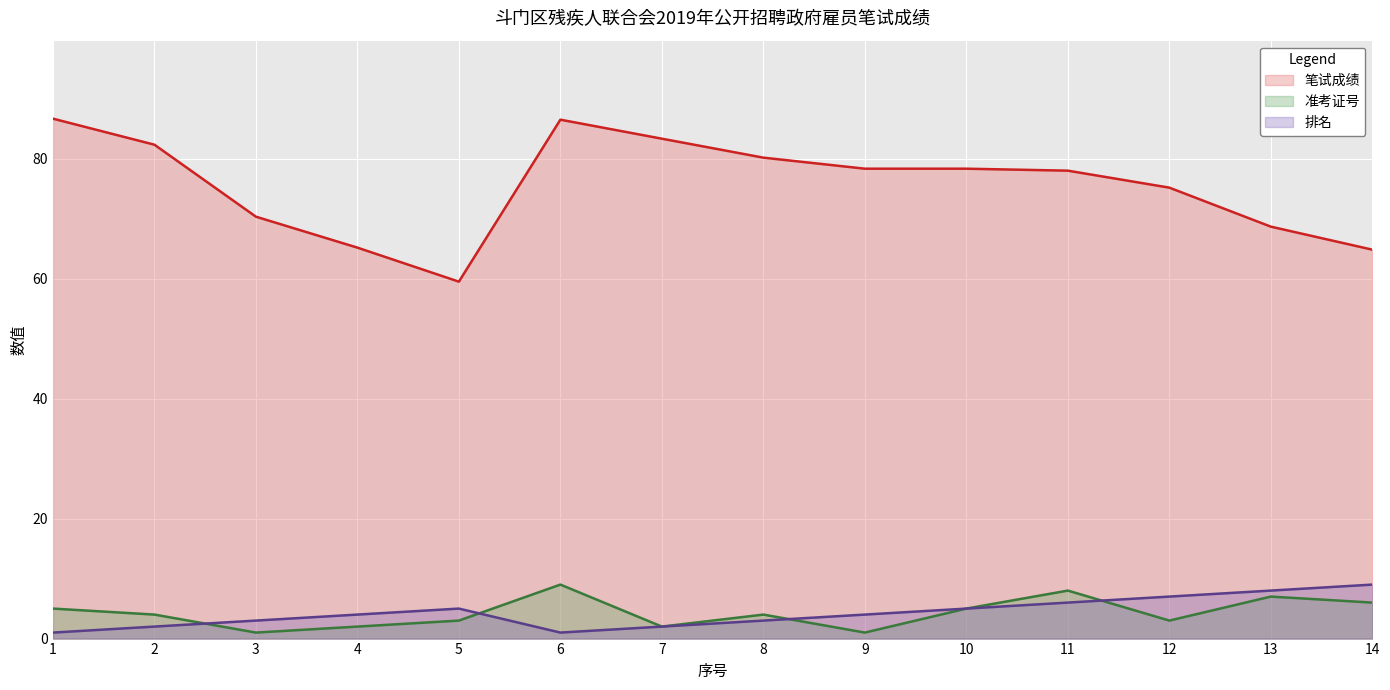

What is the average value of the 排名 series?

4.3